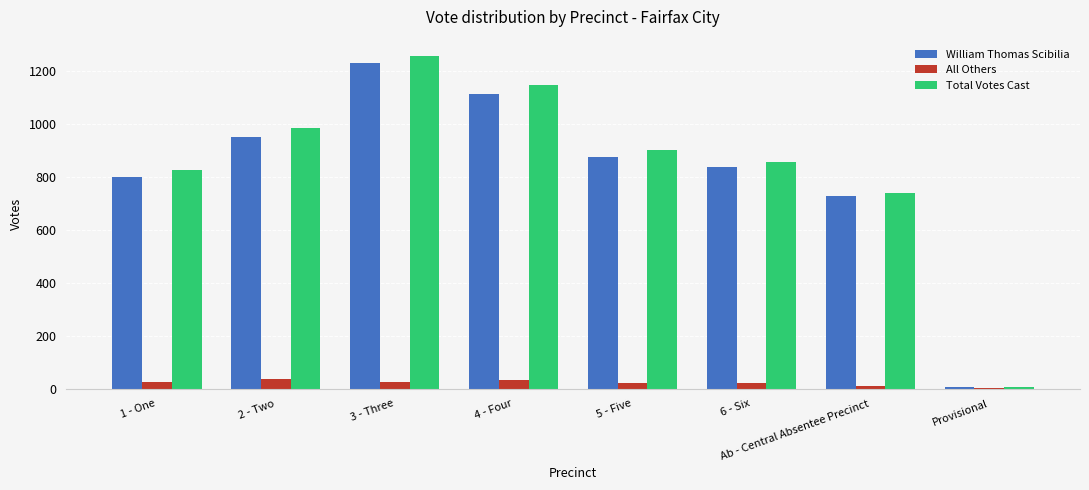

What is the sum of all William Thomas Scibilia values?

6547